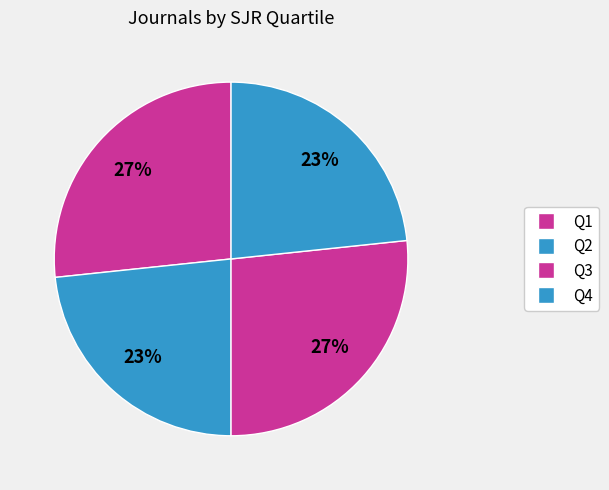

True or false: Q4 accounts for 33% of the total.

False